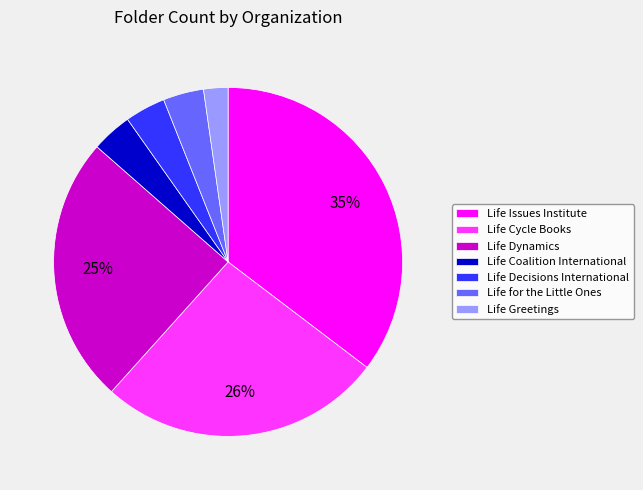

Is there any slice that represents more than half of the pie?

No